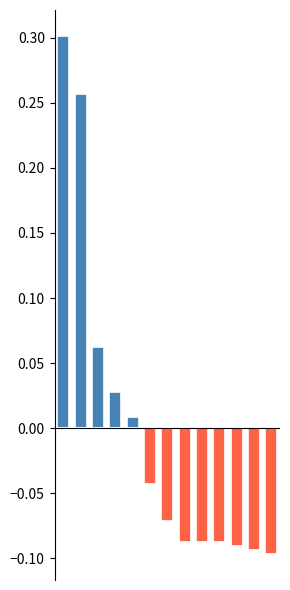

Reading right to left, transcribe all the data shown in this chart.

col_2_pos: 12=0.0	11=0.0	10=0.0	9=0.0	8=0.0	7=0.0	6=0.0	5=0.0	4=0.0	3=0.0	2=0.1	1=0.3	0=0.3
col_2_neg: 12=-0.1	11=-0.1	10=-0.1	9=-0.1	8=-0.1	7=-0.1	6=-0.1	5=-0.0	4=0.0	3=0.0	2=0.0	1=0.0	0=0.0